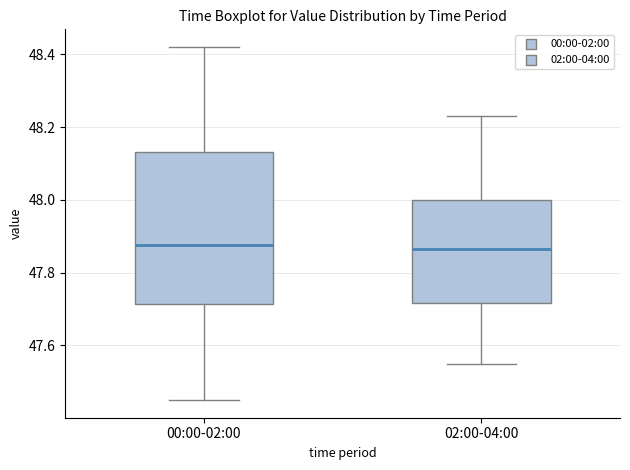

Where does the median line of the box for 02:00-04:00 sit on the y-axis? The values are not printed on the chart, so give them approximately, as read against the axis.

47.86